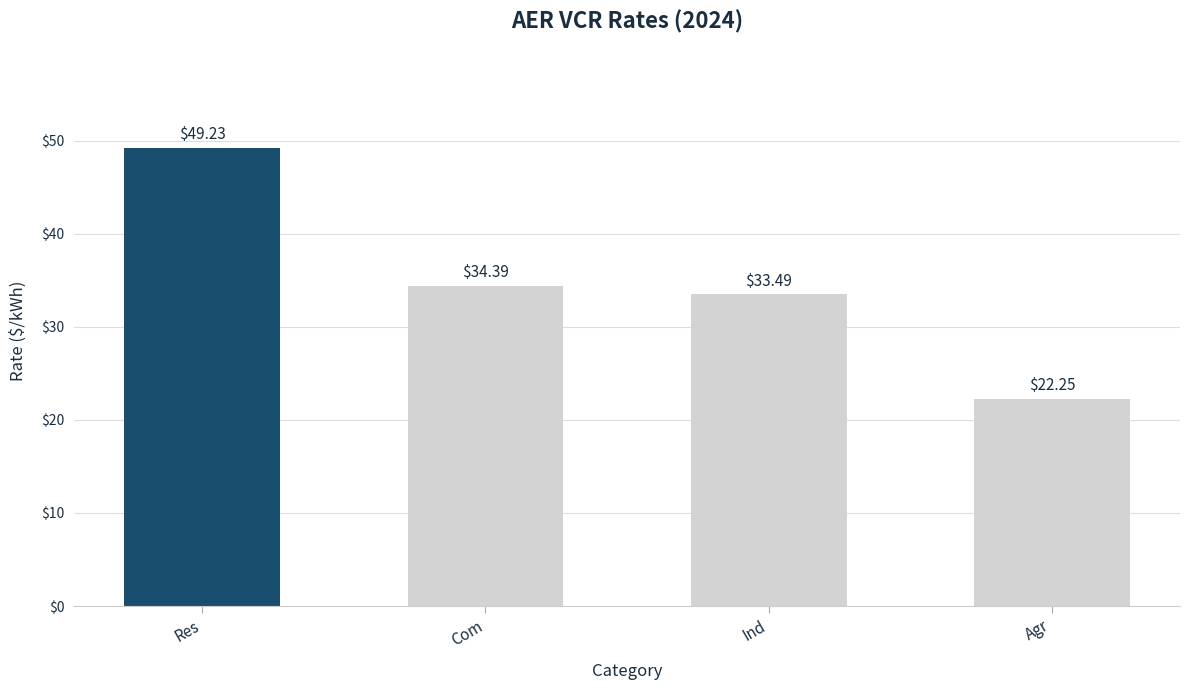

What is the average value?

34.8